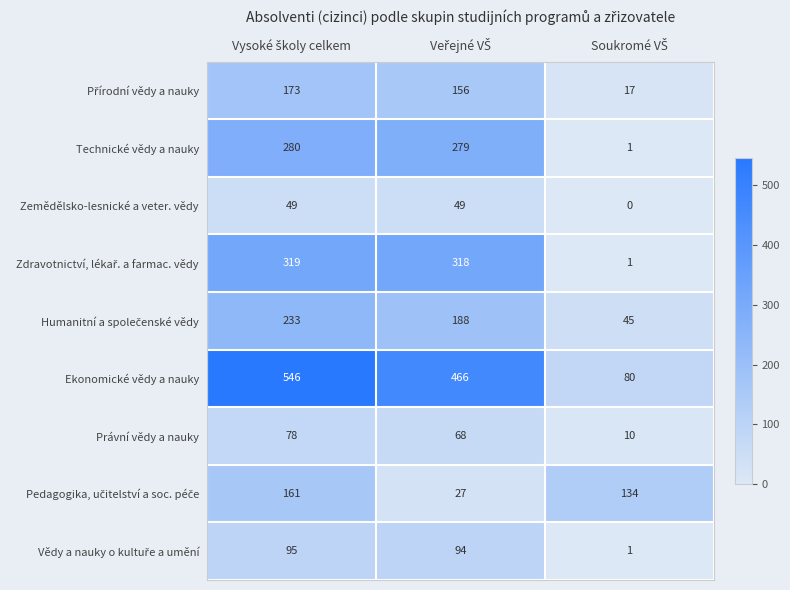

What is the average value of the Právní vědy a nauky series?

52